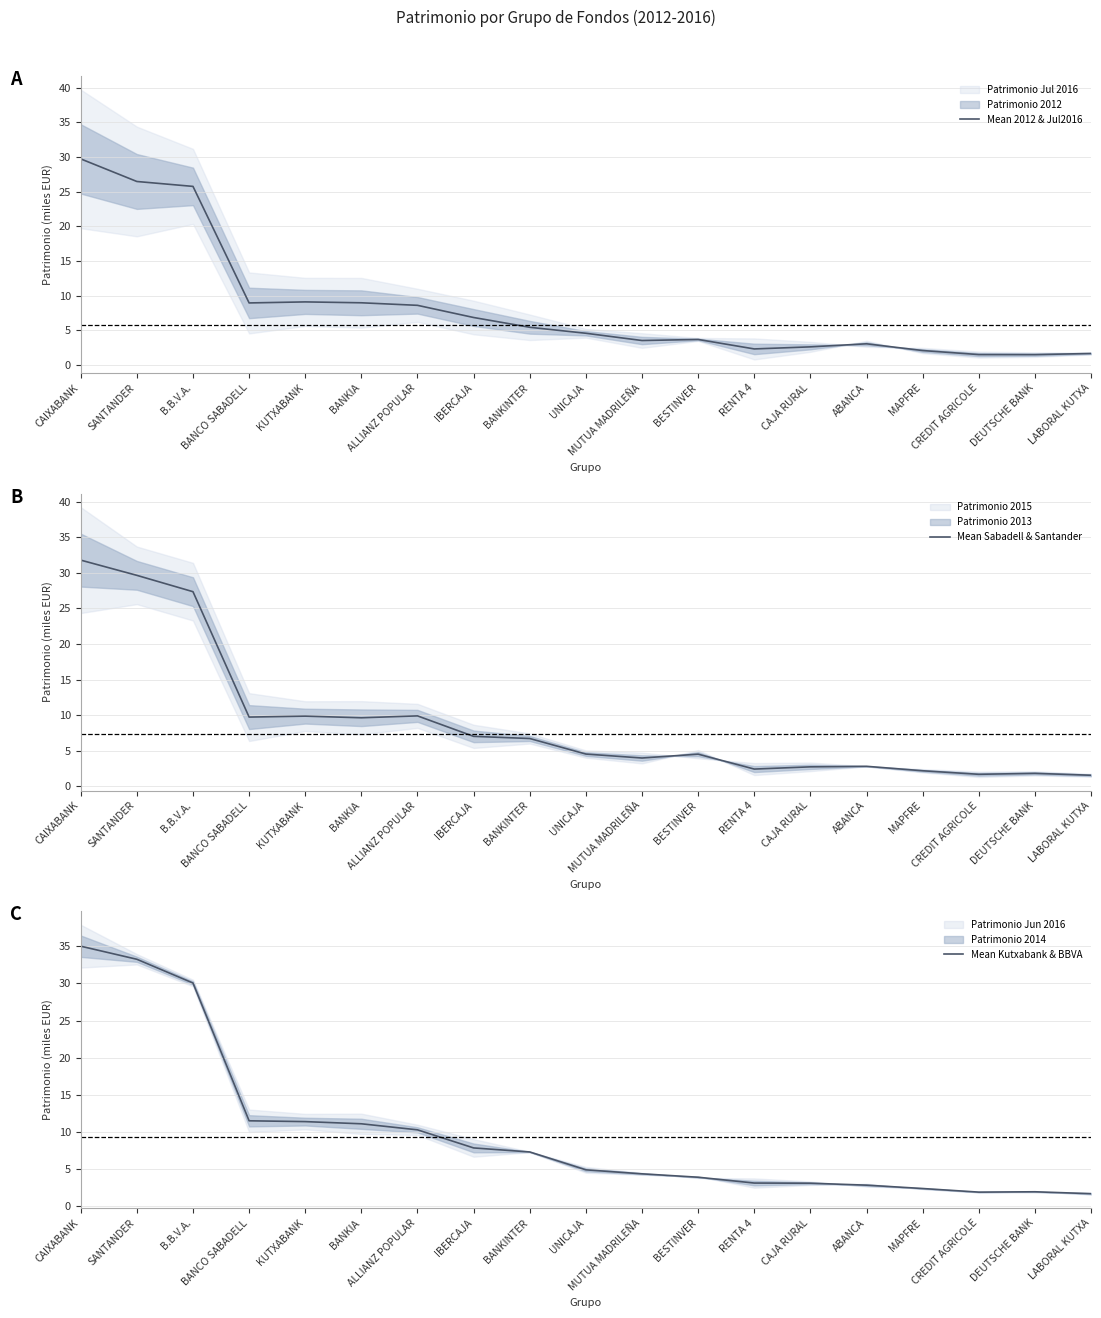

List the series in order of their overall mean, lowest first.

Mean 2012 & Jul2016, Mean Sabadell & Santander, Mean Kutxabank & BBVA